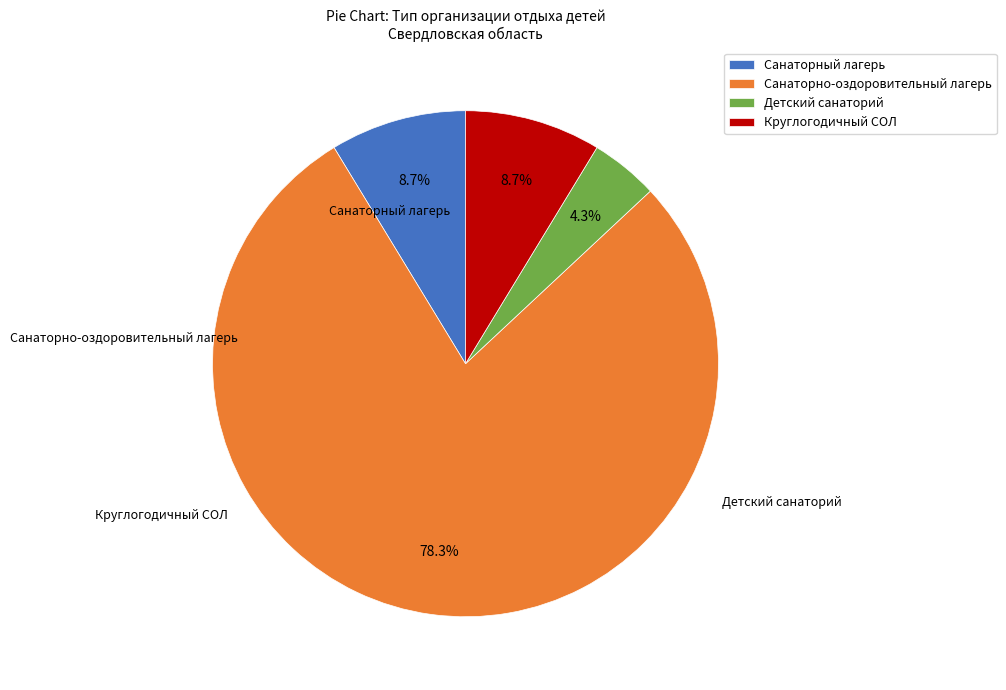

True or false: Санаторно-оздоровительный лагерь accounts for 87% of the total.

False